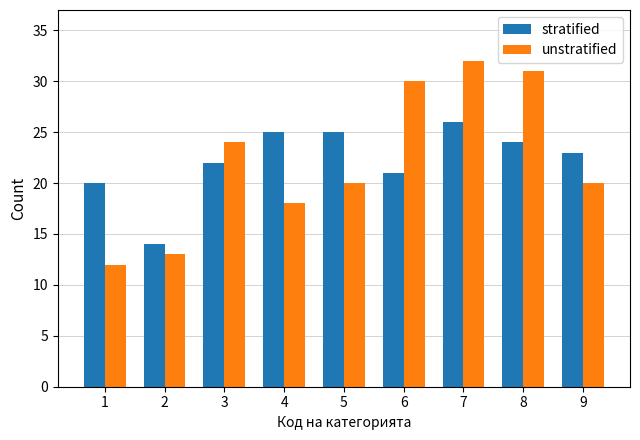

How many data points does each series have?

9